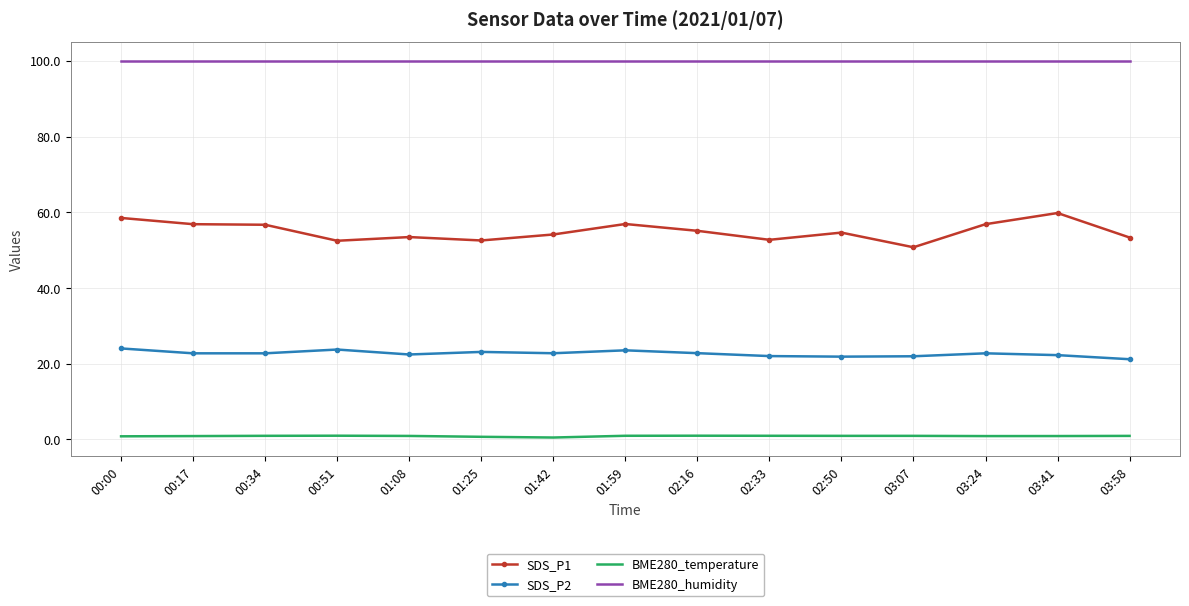

Which series has the widest spread of values?

SDS_P1